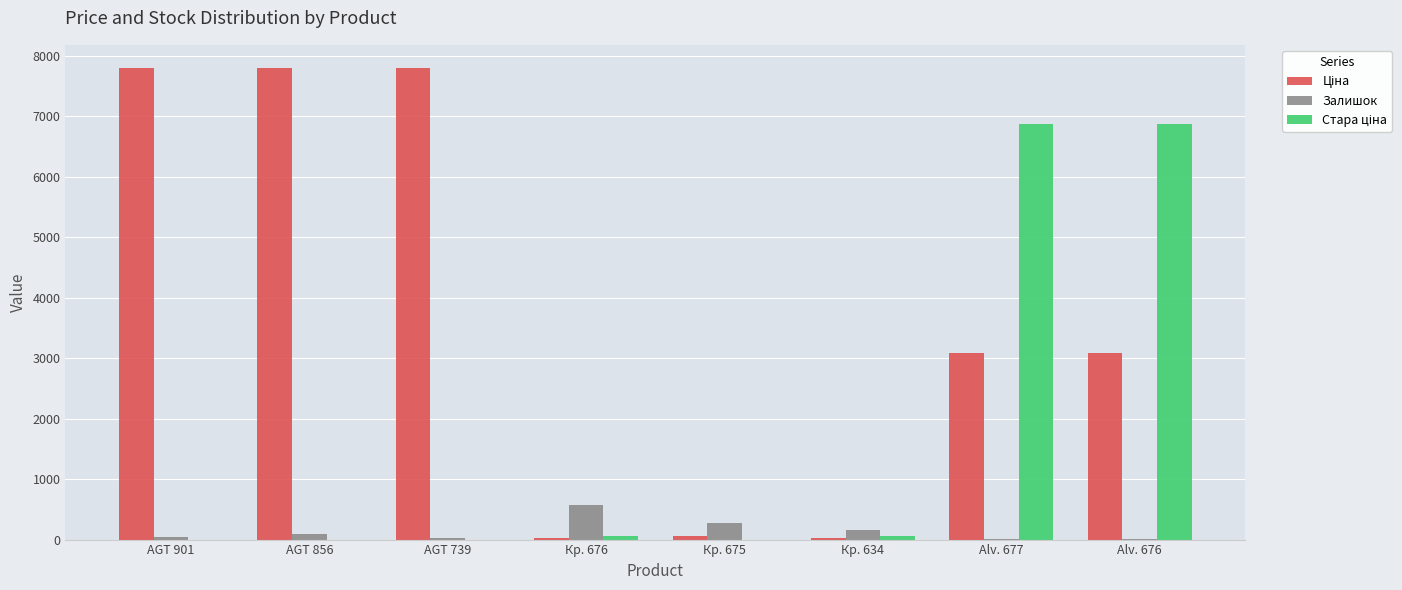

What is the highest value of the Залишок series?

570.0